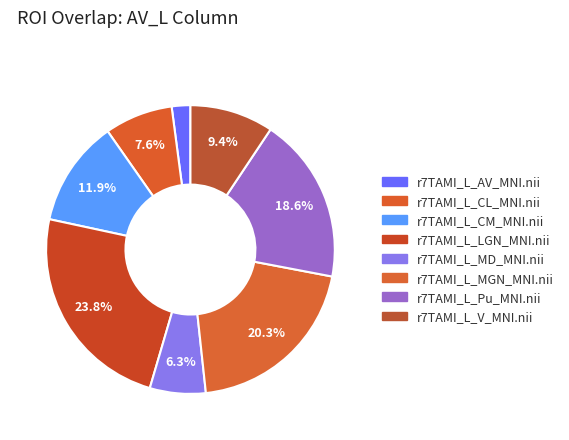

How many segments does this pie chart have?

8